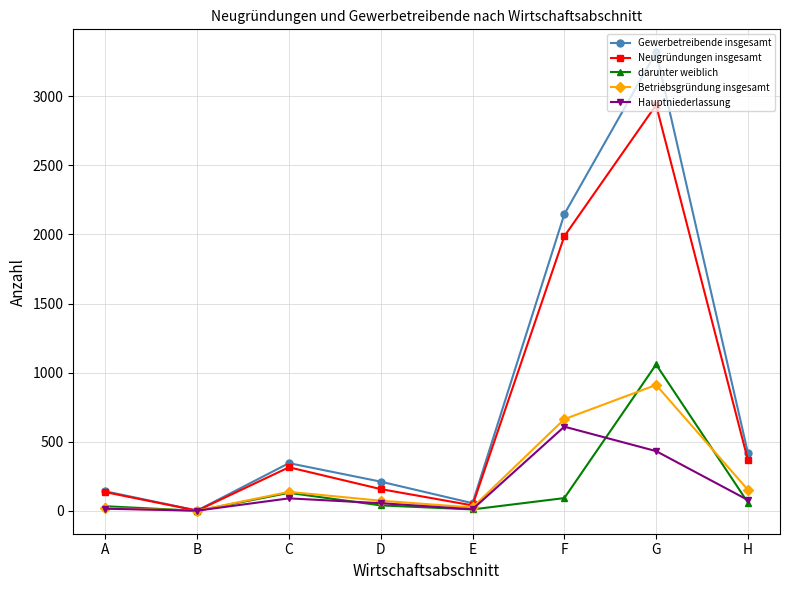

What is the value of the darunter weiblich point at the 7th from the left?

1059